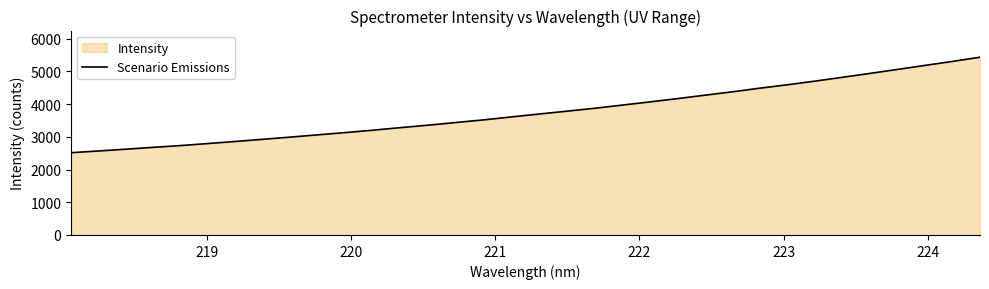

What is the smallest value displayed?

2513.5